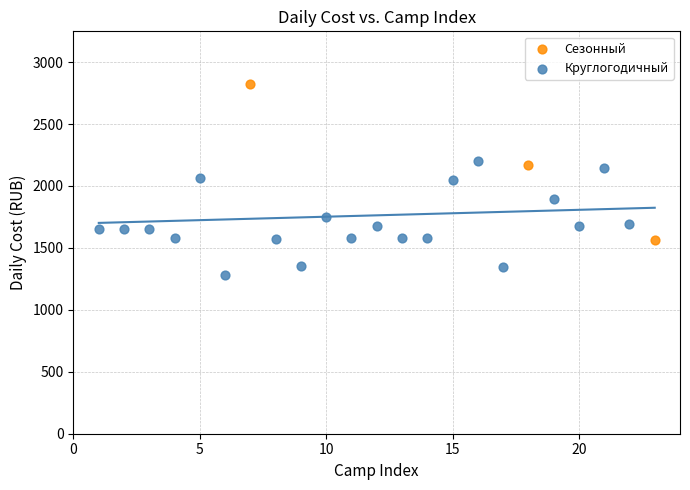

Which series reaches the maximum Y coordinate?

Сезонный